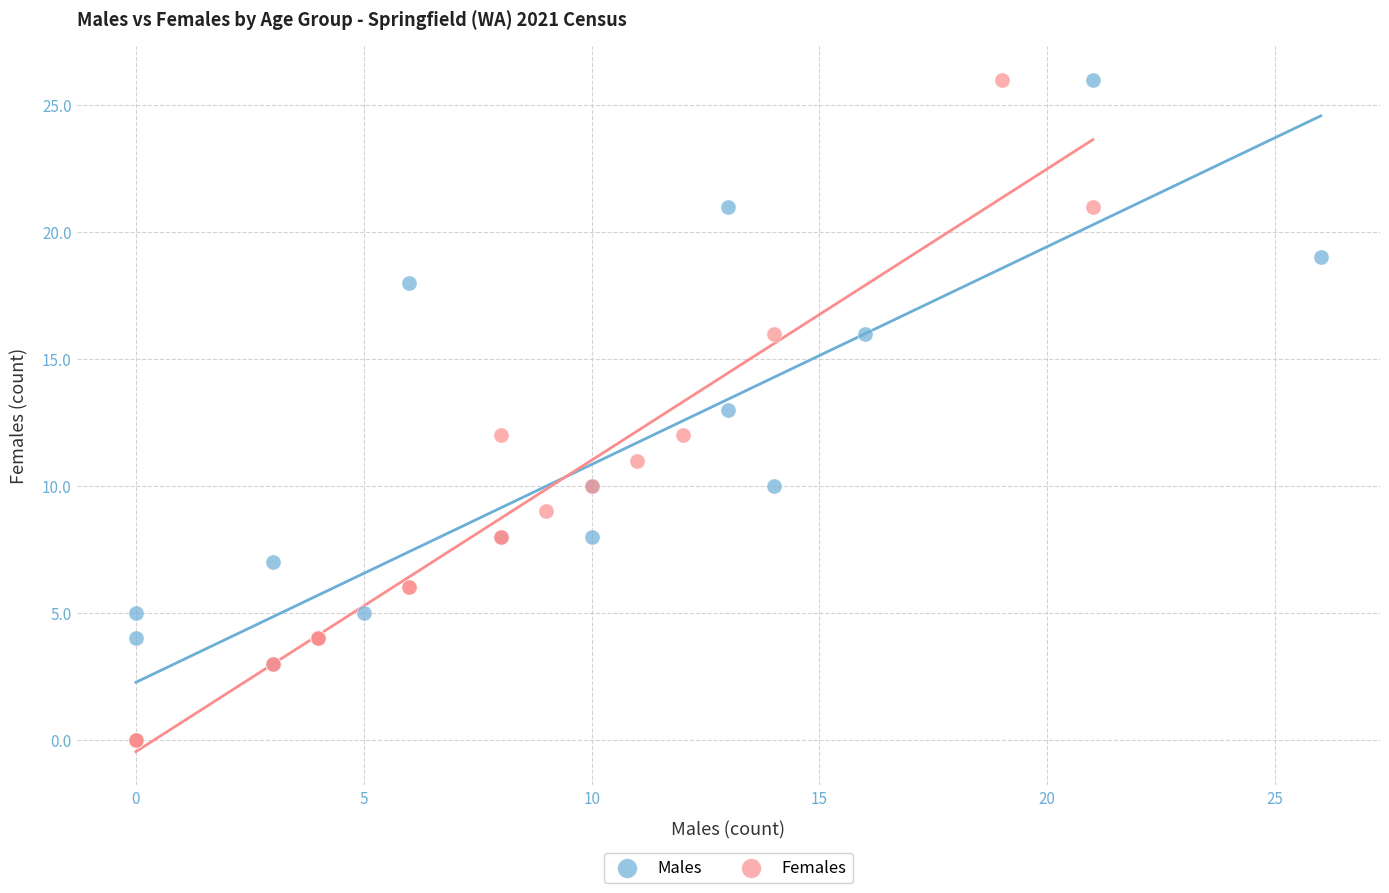

What are all the series names shown in the legend?

Males, Females